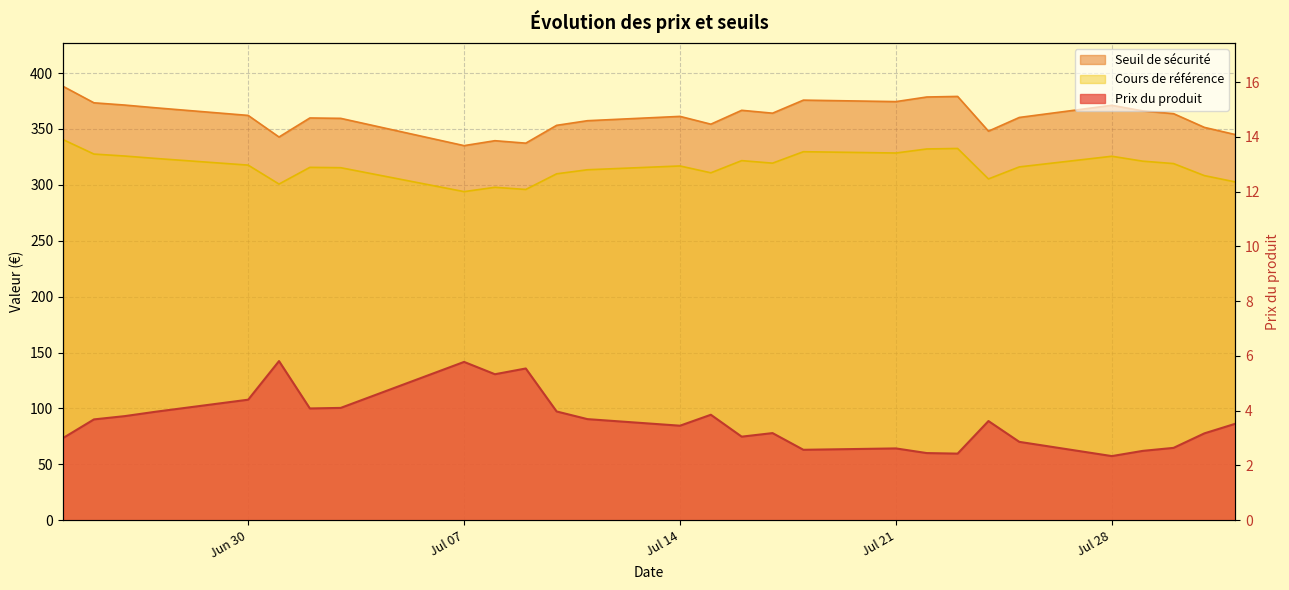

True or false: Prix du produit and Cours de référence intersect in this chart.

False